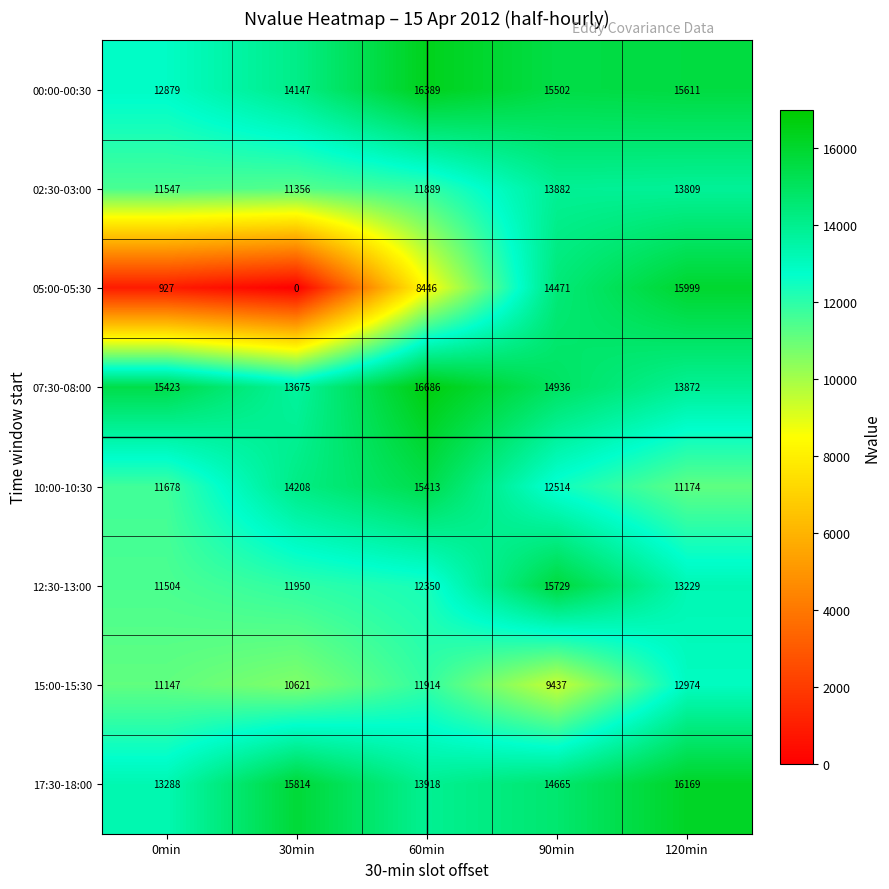

At which label is 00:00-00:30 closest to 14634?

30min